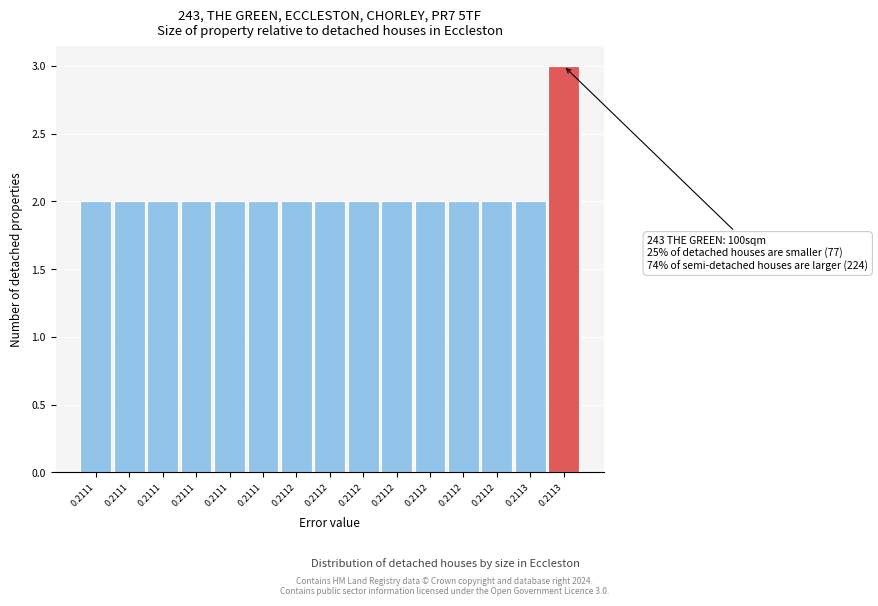

How many distinct data groups are displayed?

1